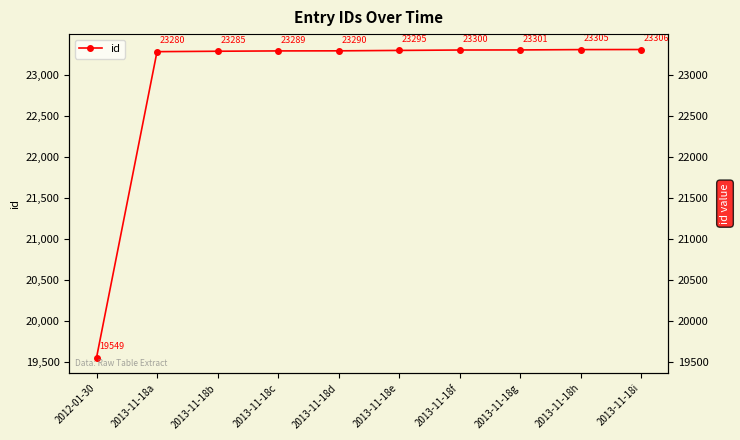

What is the minimum value shown in the chart?

19549